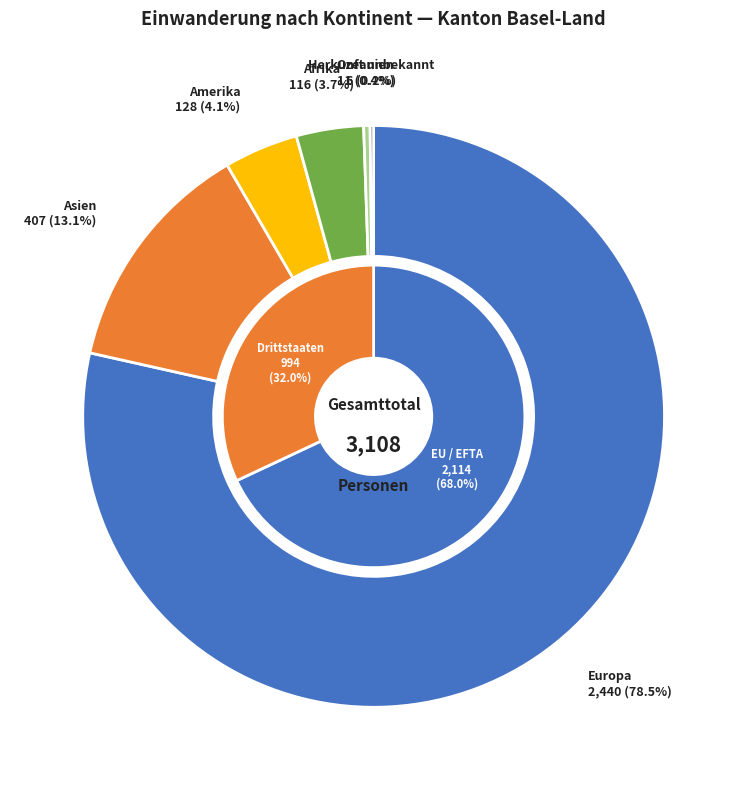

What percentage is the Europa slice, to the nearest percent?

79%